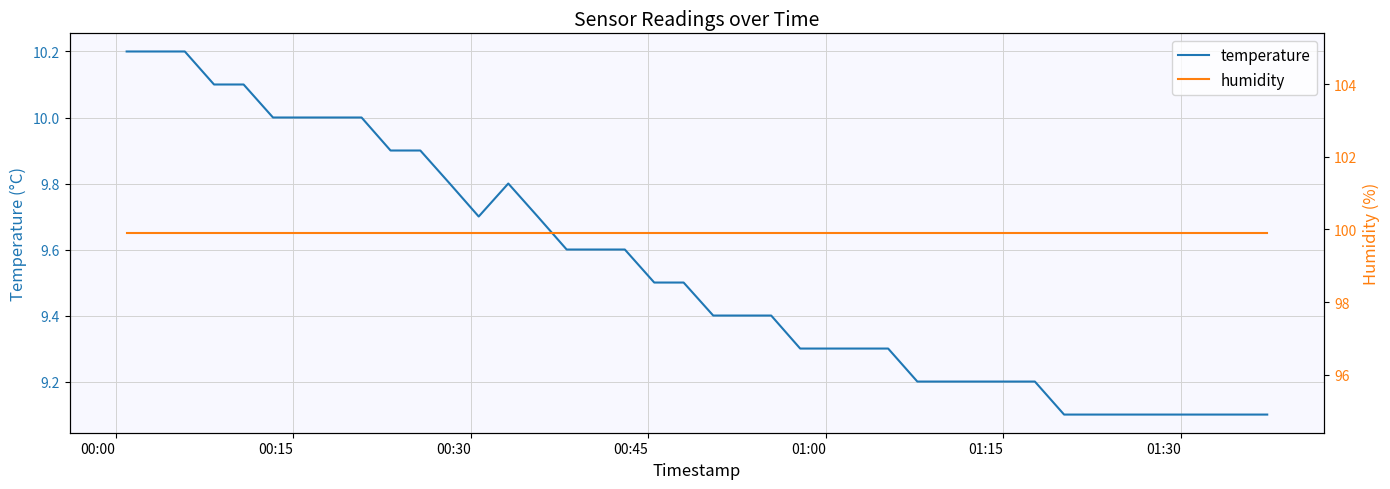

What is the maximum value for temperature?

10.2